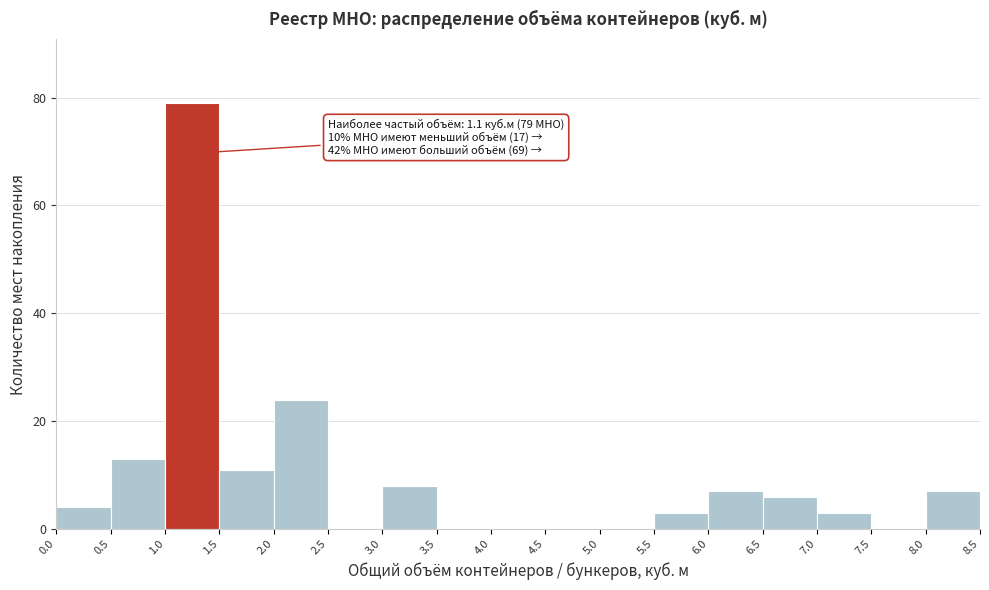

Which range on the x-axis has the tallest bar?

1.0 to 1.5